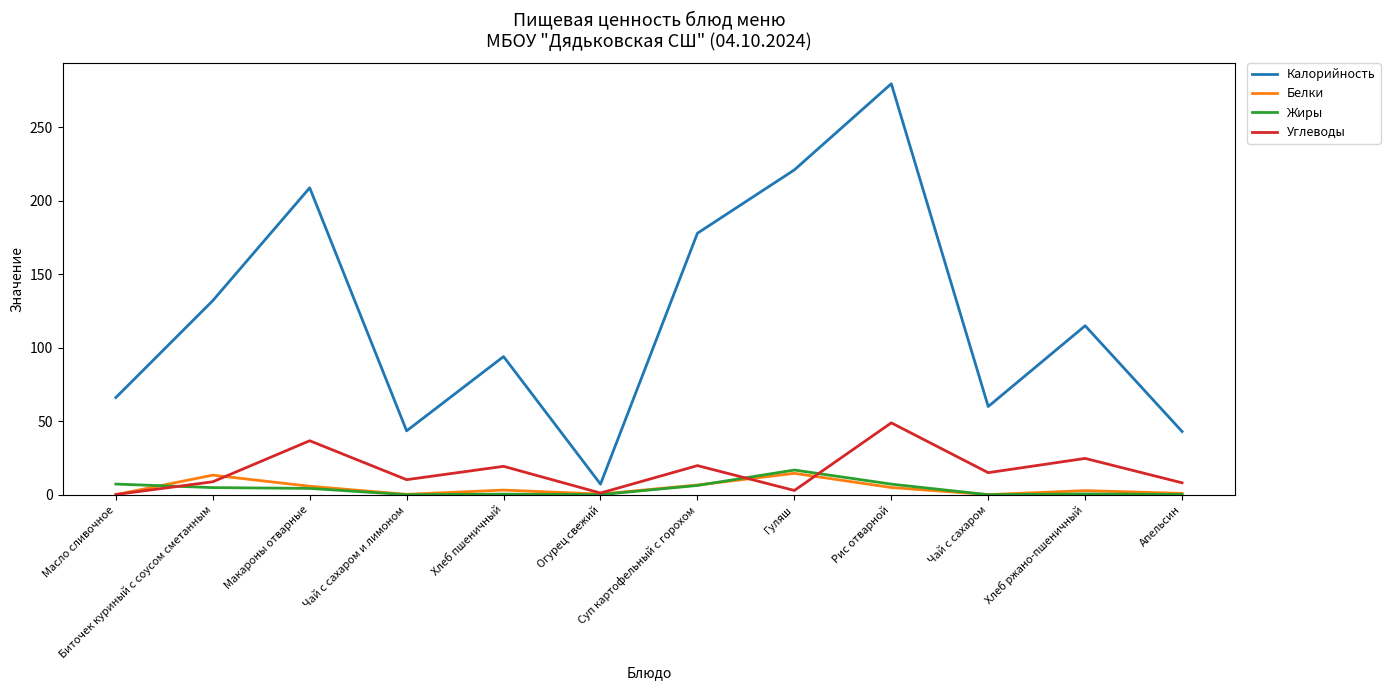

At which category is the sum across all series the highest?

Рис отварной